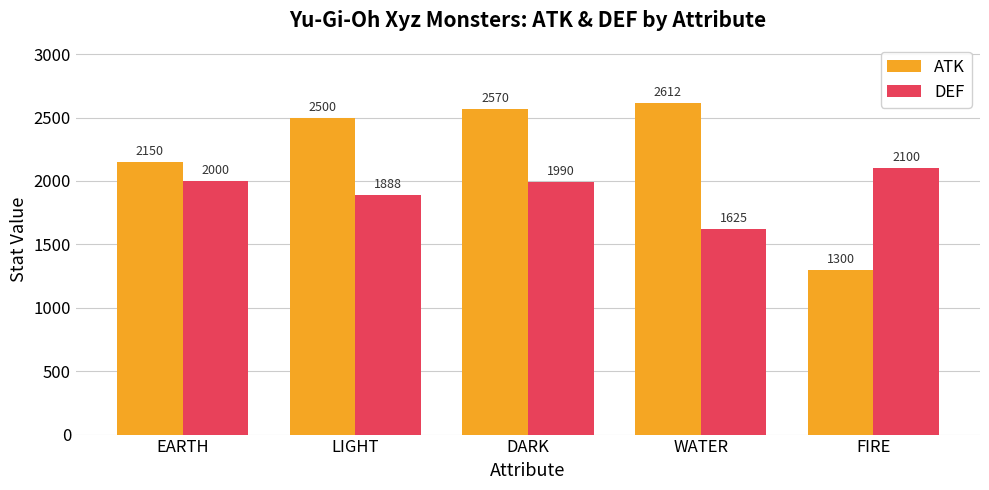

What is the average value of the DEF series?

1920.5